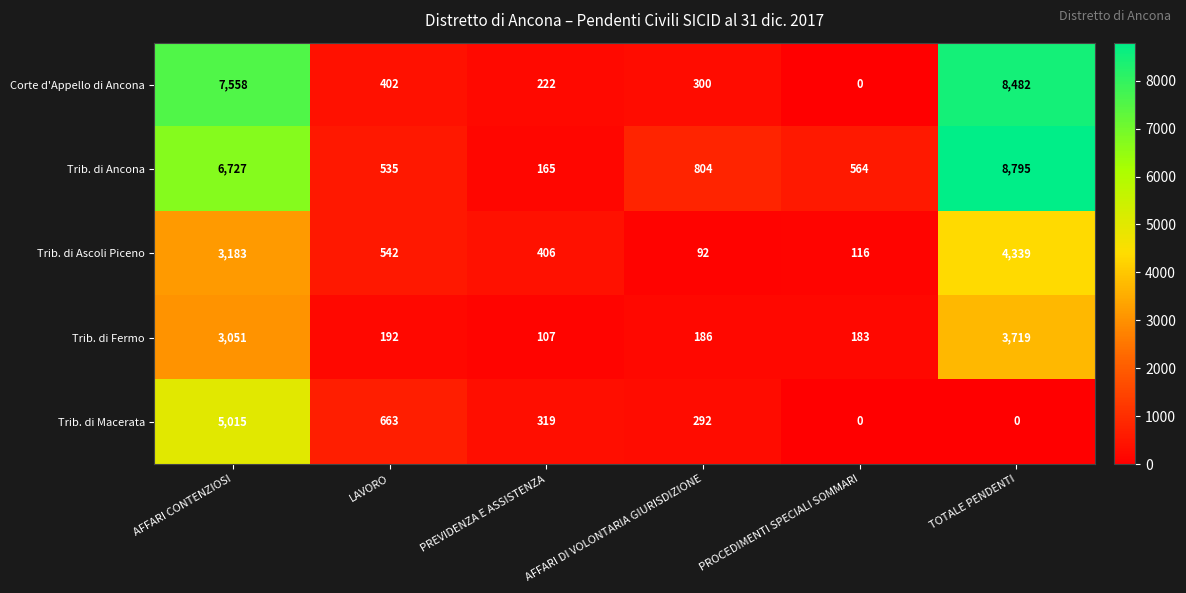

The Trib. di Ascoli Piceno series shows 59 at AFFARI DI VOLONTARIA GIURISDIZIONE. True or false?

False